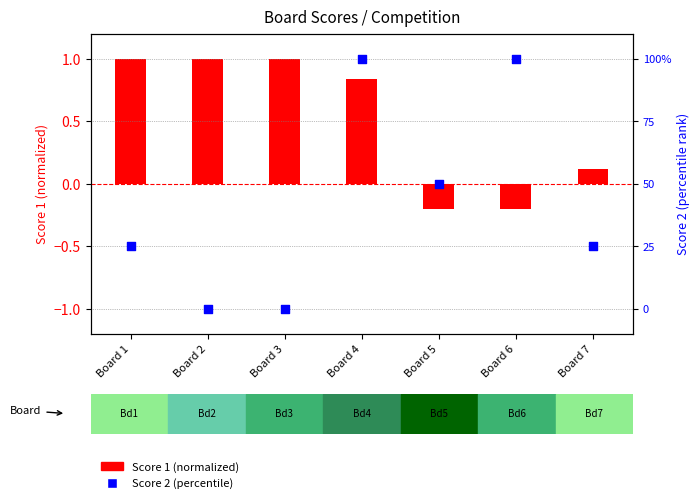

At which category is the sum across all series the highest?

Board 4